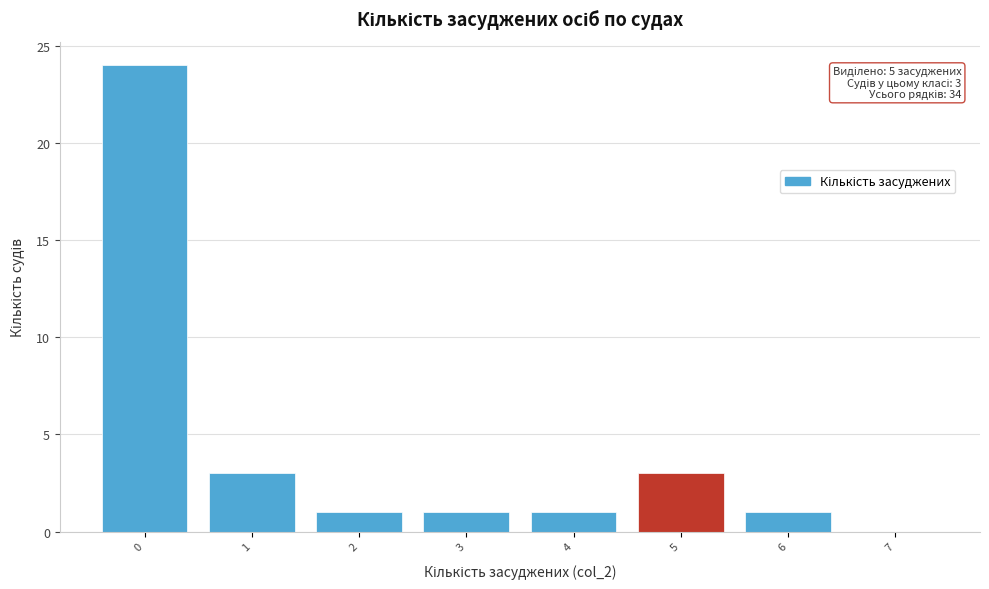

Reading left to right, what are all the values shown in this chart?

0=24	1=3	2=1	3=1	4=1	5=3	6=1	7=0